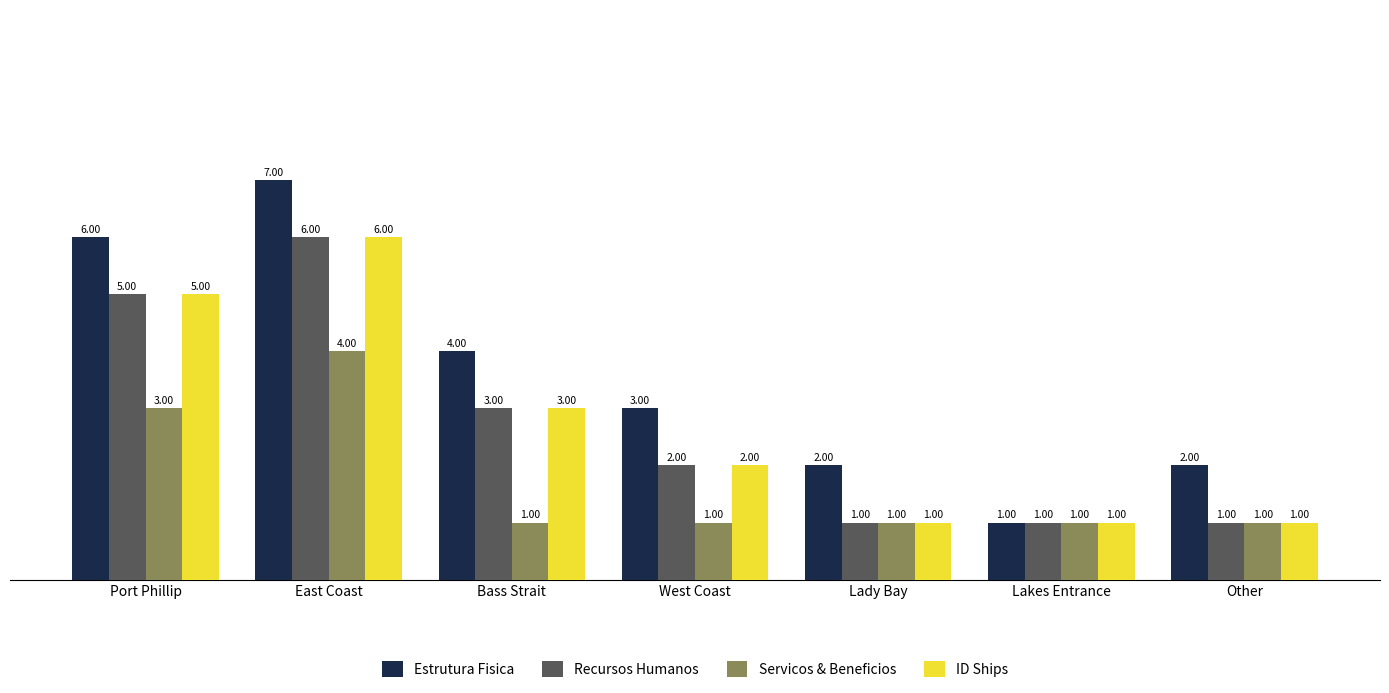

True or false: ID Ships has a value of 4 at Bass Strait.

False